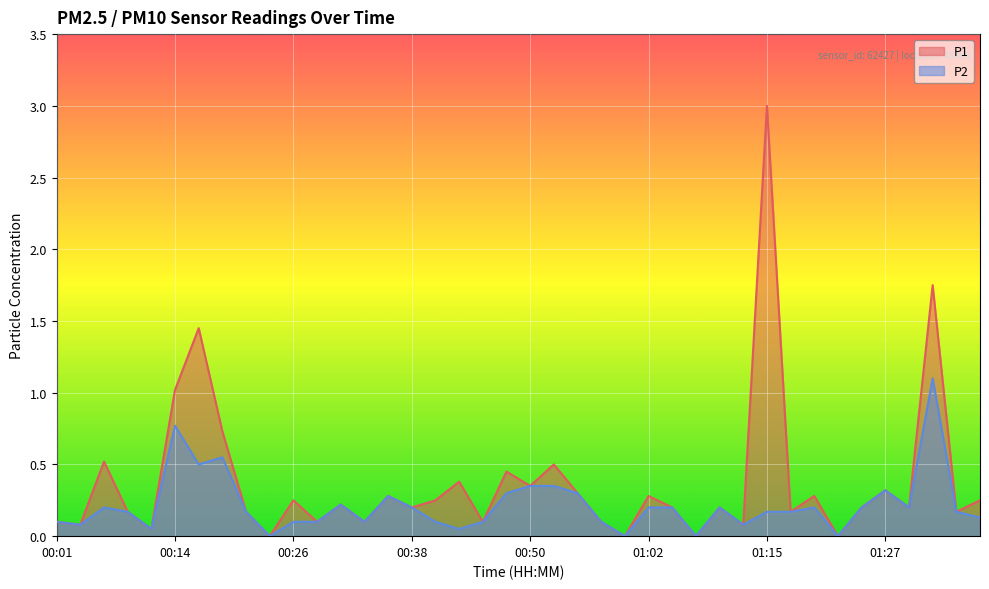

True or false: P1 and P2 cross at least once.

False